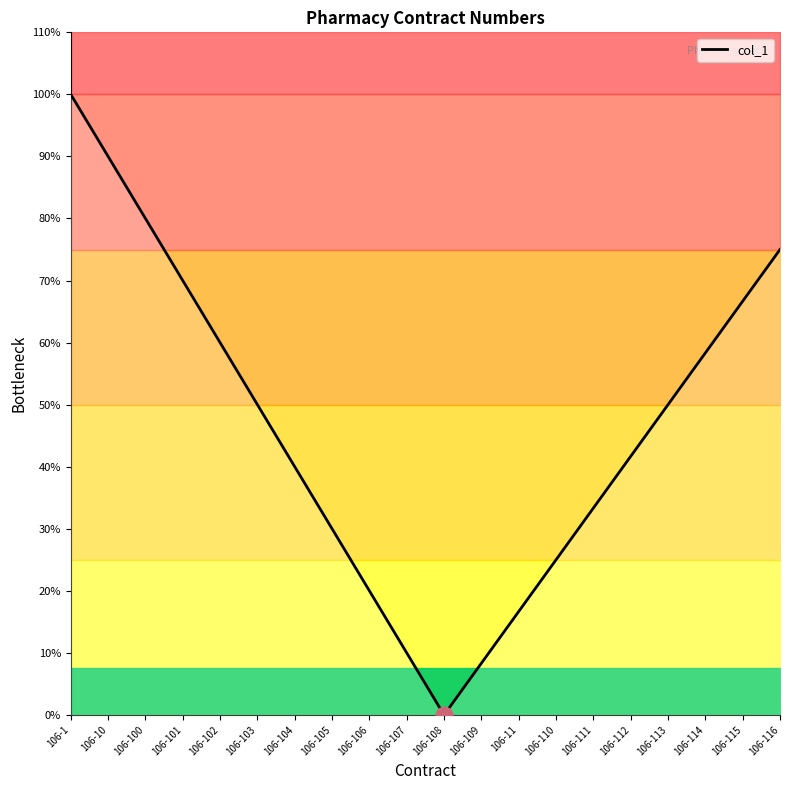

List the labels in order of value, smallest first.

106-108, 106-109, 106-107, 106-11, 106-106, 106-110, 106-105, 106-111, 106-104, 106-112, 106-103, 106-113, 106-114, 106-102, 106-115, 106-101, 106-116, 106-100, 106-10, 106-1